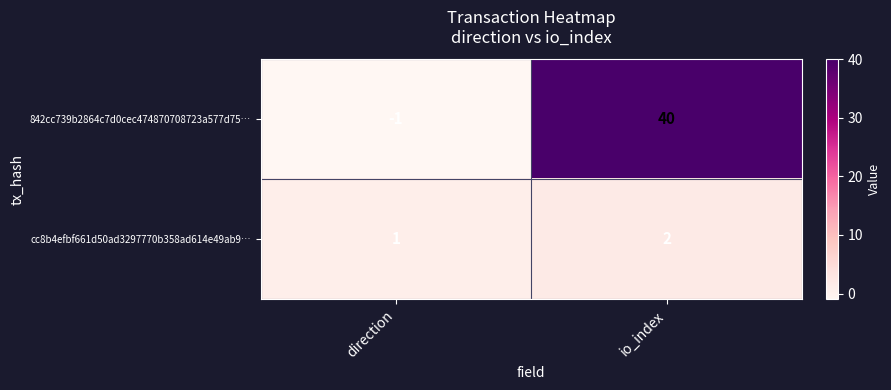

What is the average value of the 842cc739b2864c7d0cec474870708723a577d75… series?

20